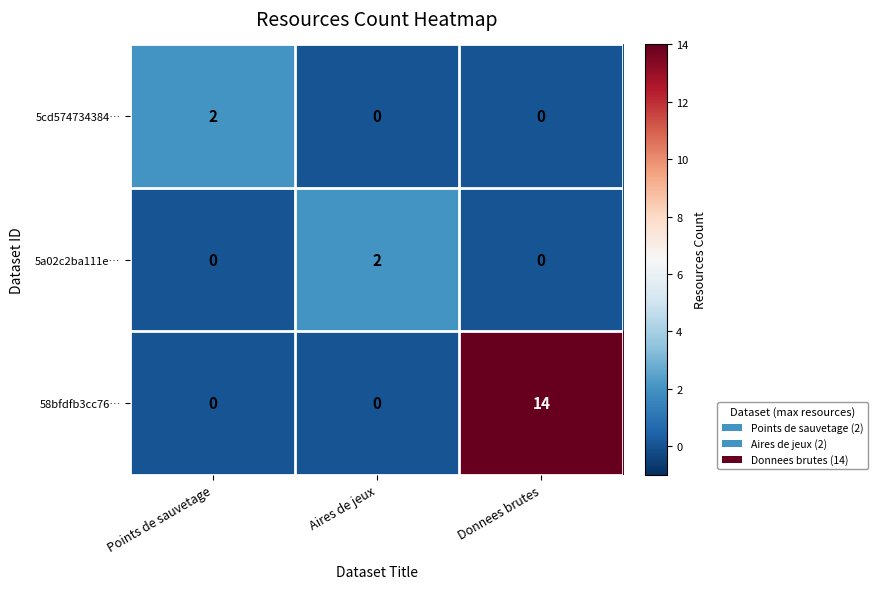

Which series has the widest spread of values?

58bfdfb3cc76…